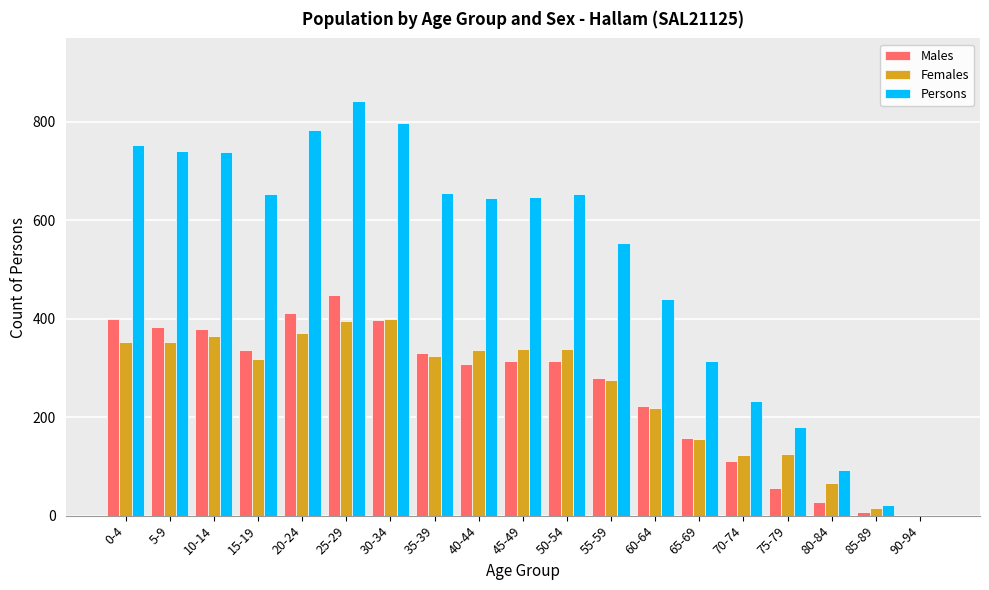

At which category is the sum across all series the highest?

25-29